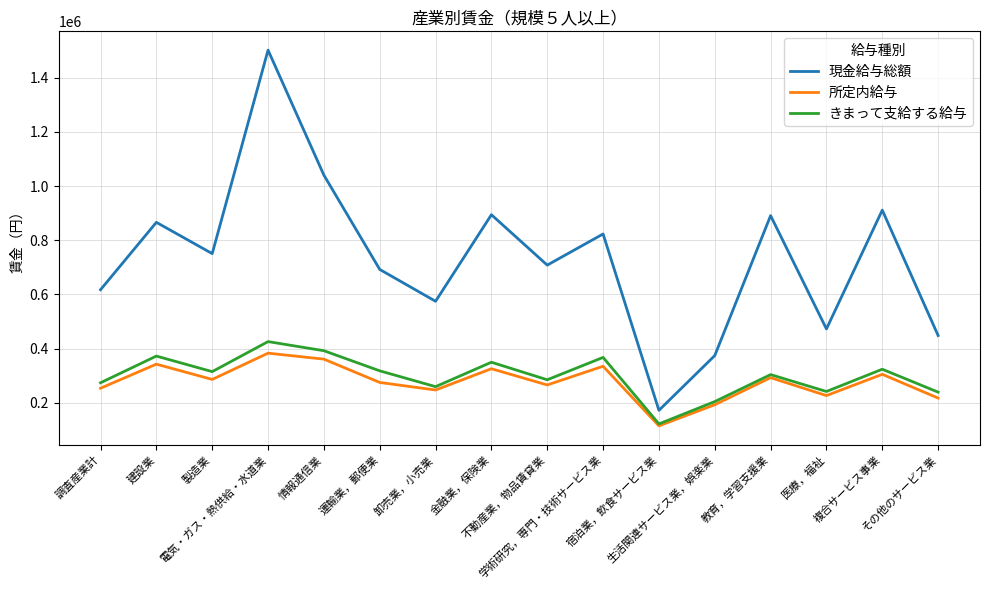

Is it true that きまって支給する給与 equals 148243 at 医療，福祉?

False